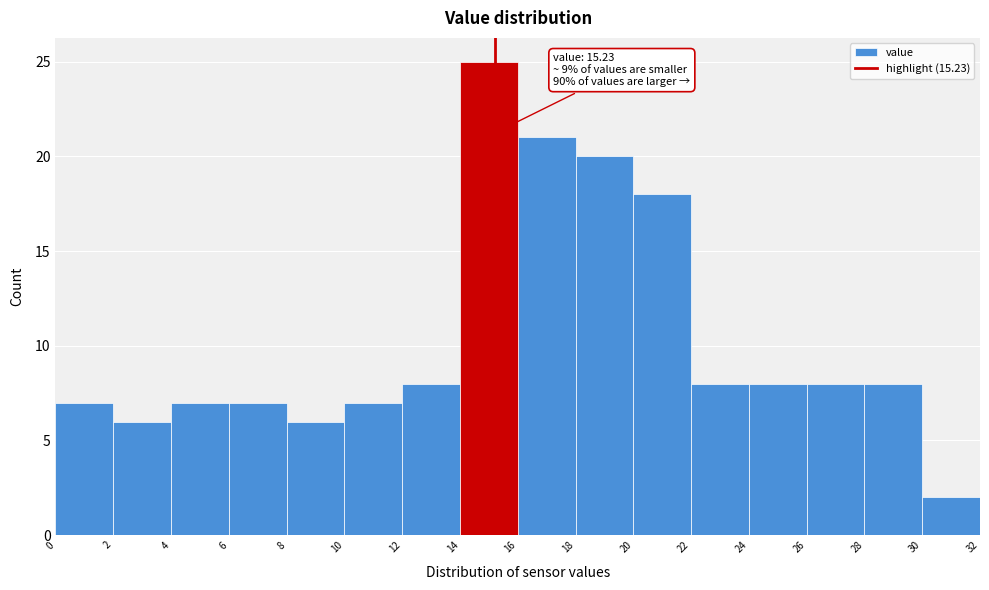

Which range on the x-axis has the tallest bar?

14 to 16